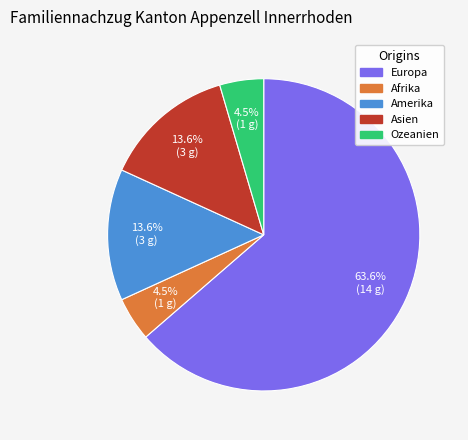

To the nearest percent, what is the difference between the Asien and Afrika slice percentages?

9%